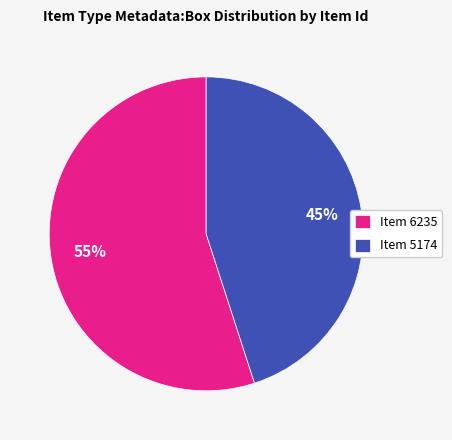

Combined, do Item 6235 and Item 5174 account for over 50%?

Yes